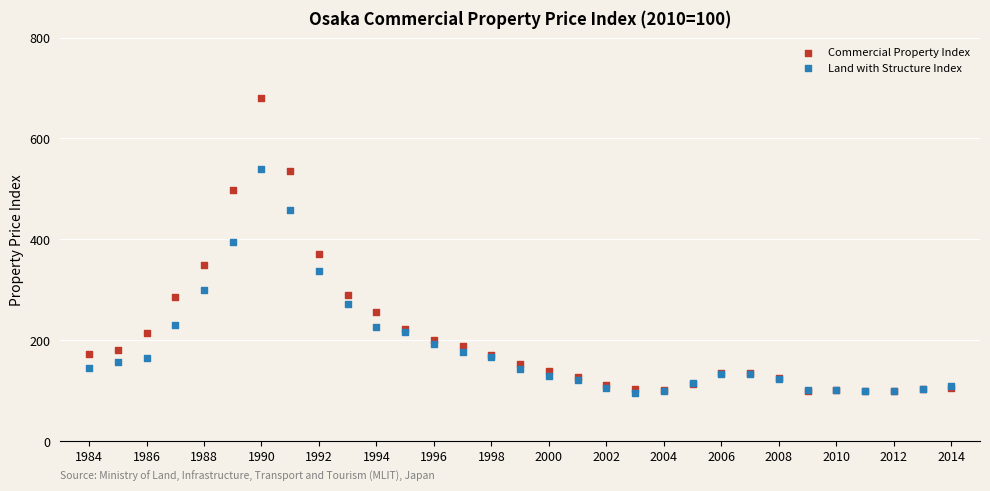

Which series has the widest spread of Y values?

Commercial Property Index